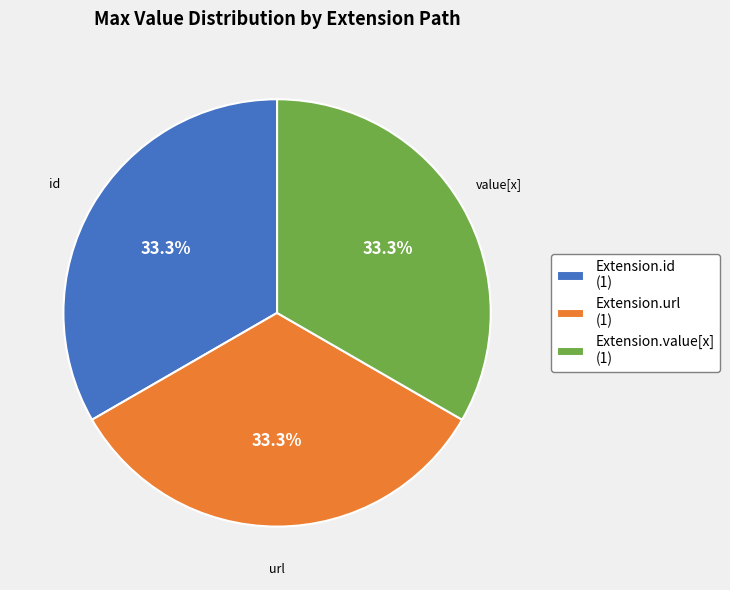

Does Extension.value[x] (1) represent more than half of the total?

No